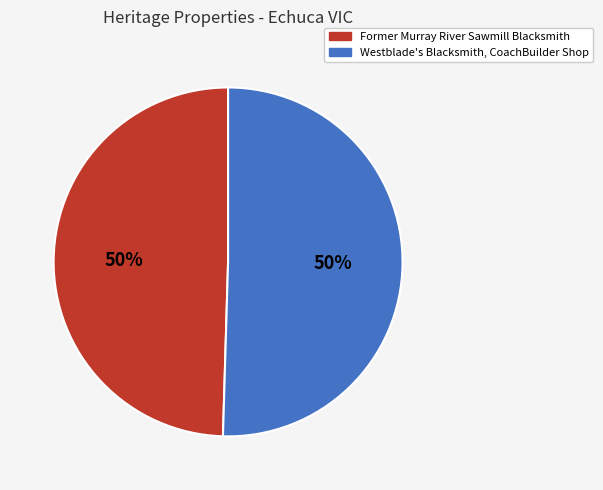

What is the ratio of the value at Former Murray River Sawmill Blacksmith to the value at Westblade's Blacksmith, CoachBuilder Shop?

1.0